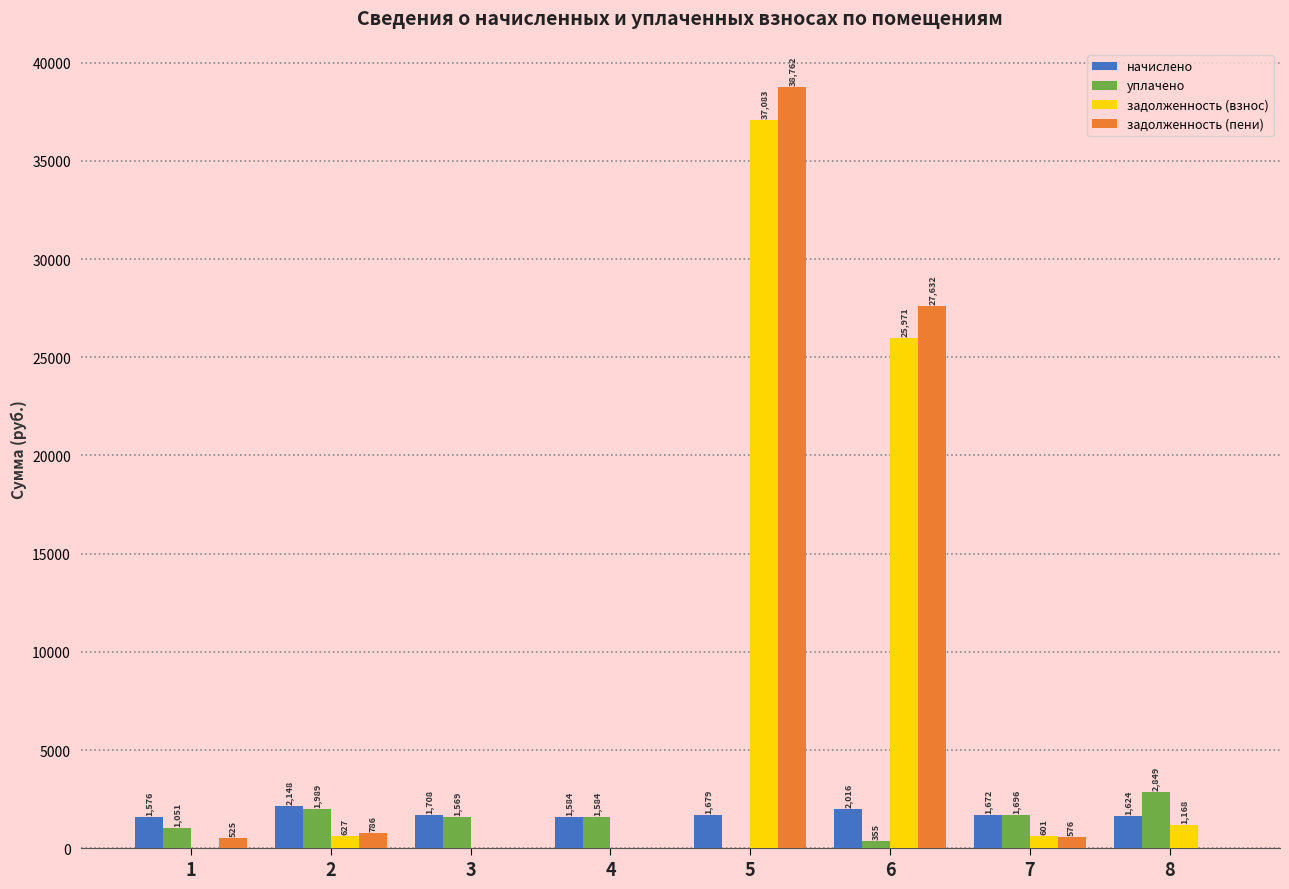

Where is задолженность (пени) nearest to the value 19381?

6